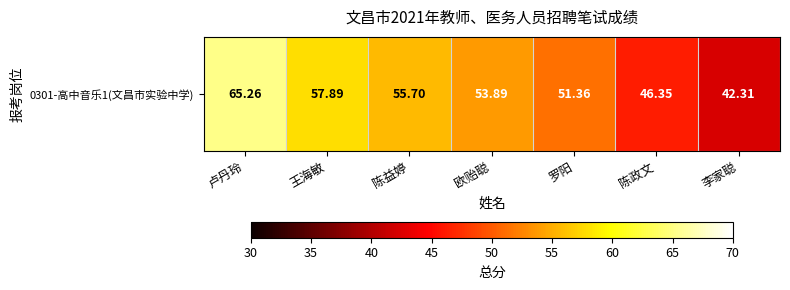

What is the difference between the maximum and minimum values?

23.0